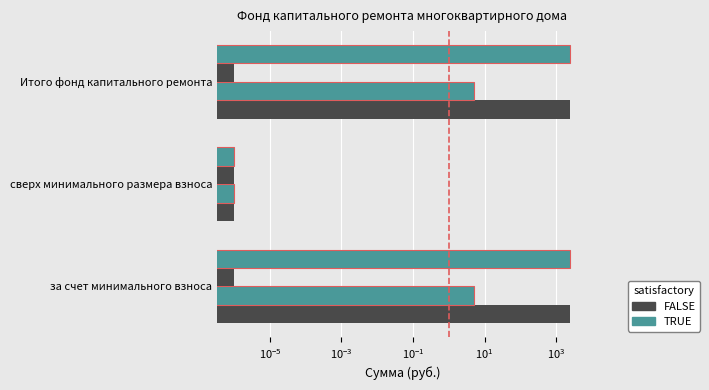

Are the bars grouped side by side (vs. stacked)?

Yes